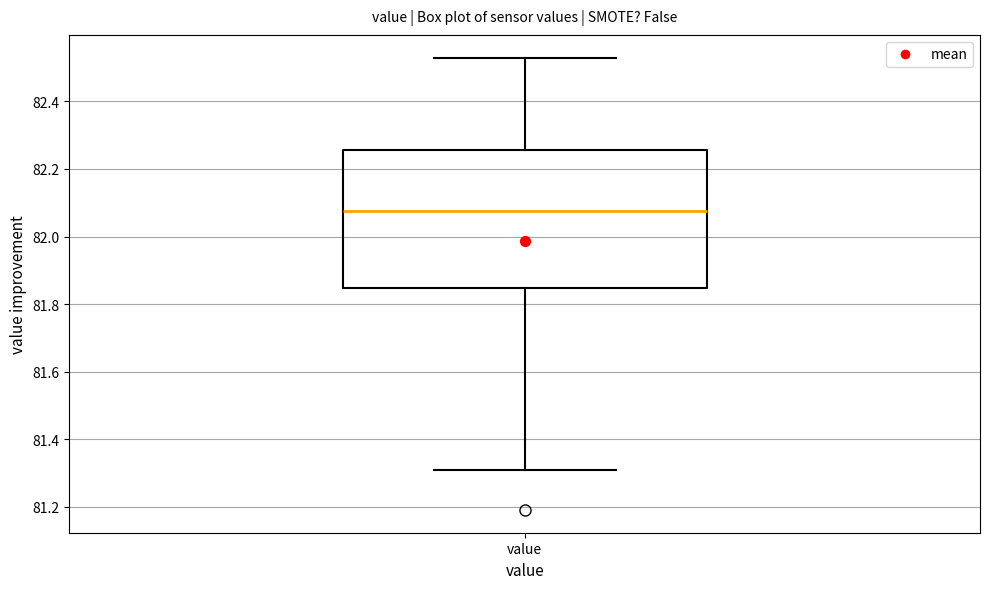

Where does the upper whisker of the box for value end on the y-axis? The values are not printed on the chart, so give them approximately, as read against the axis.

82.54